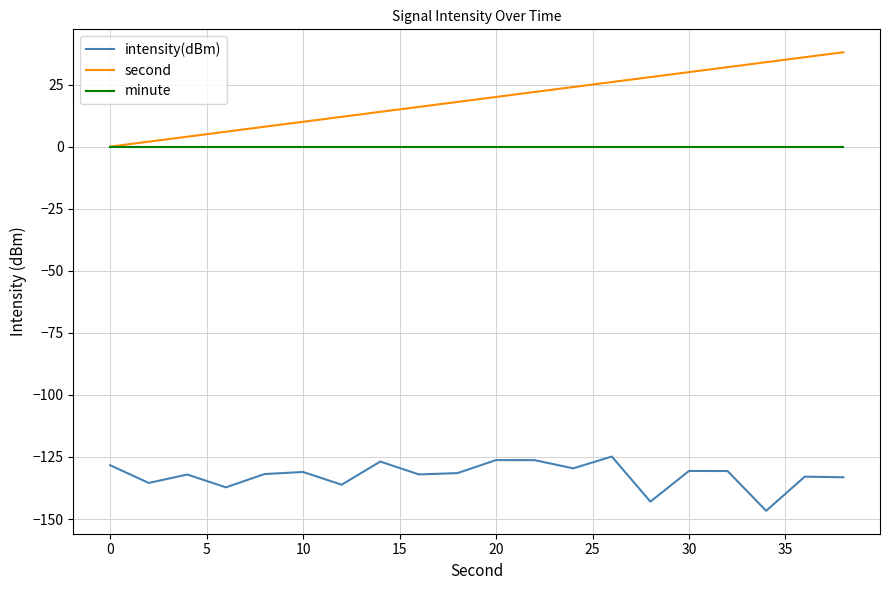

List the series in order of their peak value, highest first.

second, minute, intensity(dBm)